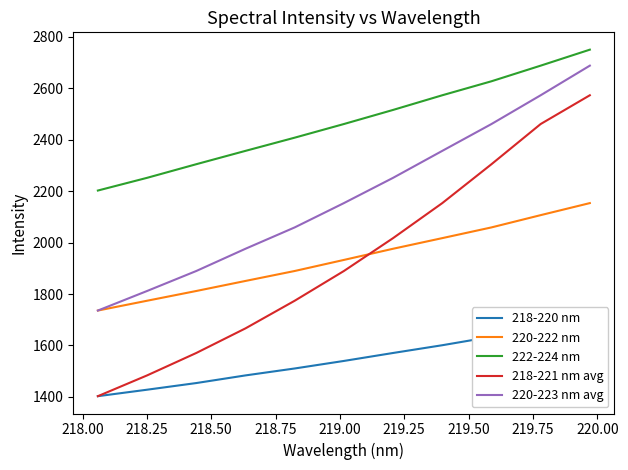

True or false: 220-223 nm avg and 218-221 nm avg cross at least once.

False